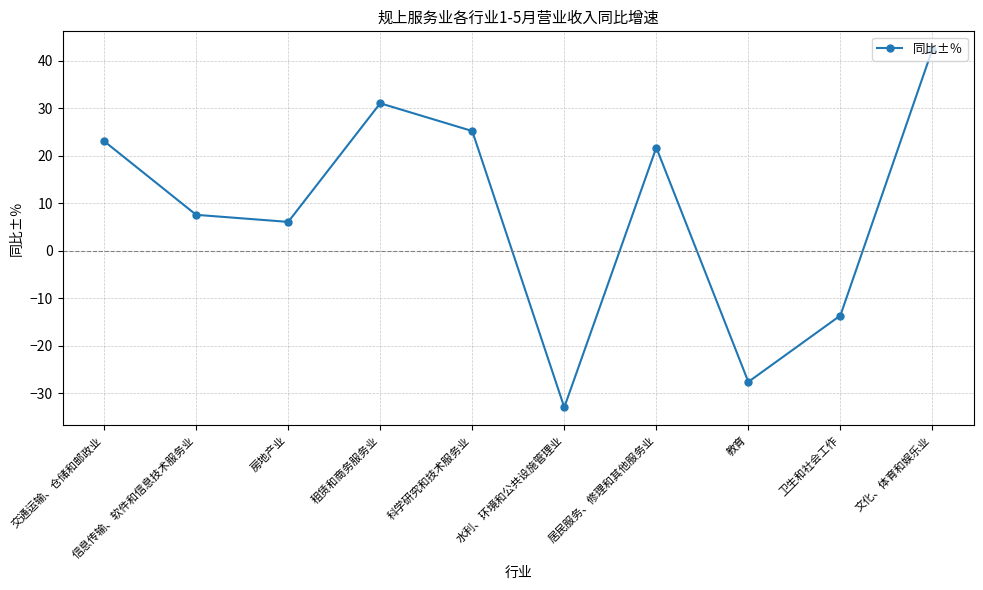

What is the change in value from 科学研究和技术服务业 to 教育?

-52.8